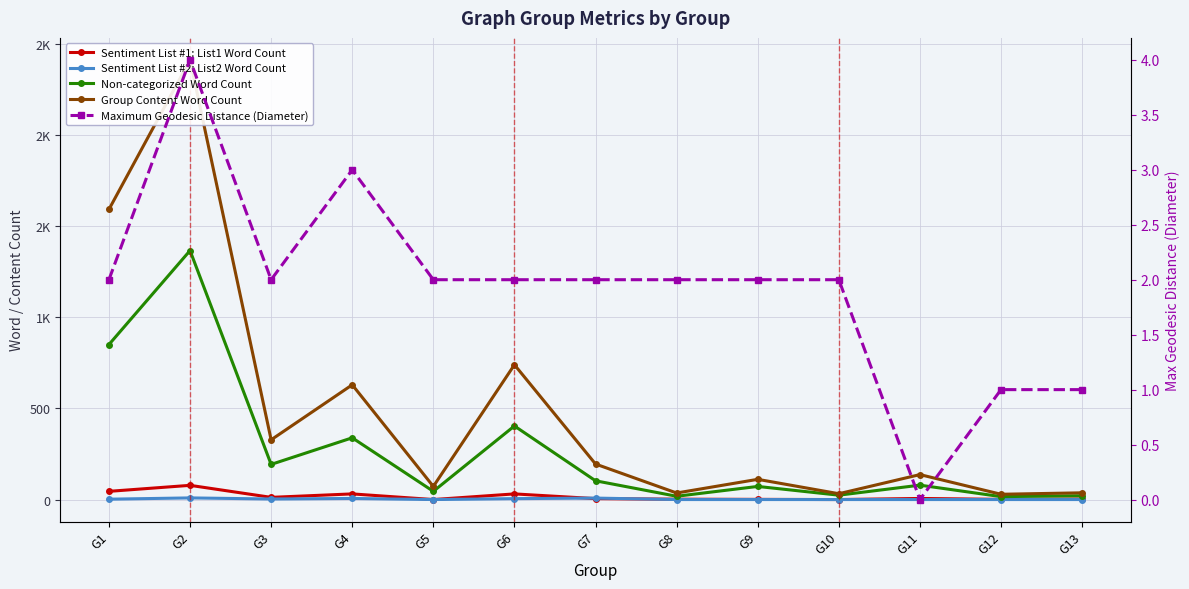

Reading left to right, transcribe all the data shown in this chart.

Sentiment List #1: List1 Word Count: G1=45	G2=78	G3=12	G4=31	G5=0	G6=31	G7=5	G8=2	G9=1	G10=0	G11=6	G12=1	G13=3
Sentiment List #2: List2 Word Count: G1=2	G2=9	G3=3	G4=6	G5=0	G6=5	G7=8	G8=0	G9=0	G10=0	G11=0	G12=0	G13=0
Non-categorized Word Count: G1=851	G2=1367	G3=193	G4=339	G5=45	G6=404	G7=103	G8=18	G9=72	G10=24	G11=79	G12=16	G13=21
Group Content Word Count: G1=1593	G2=2414	G3=328	G4=630	G5=72	G6=740	G7=195	G8=36	G9=111	G10=32	G11=137	G12=29	G13=37
Maximum Geodesic Distance (Diameter): G1=2	G2=4	G3=2	G4=3	G5=2	G6=2	G7=2	G8=2	G9=2	G10=2	G11=0	G12=1	G13=1